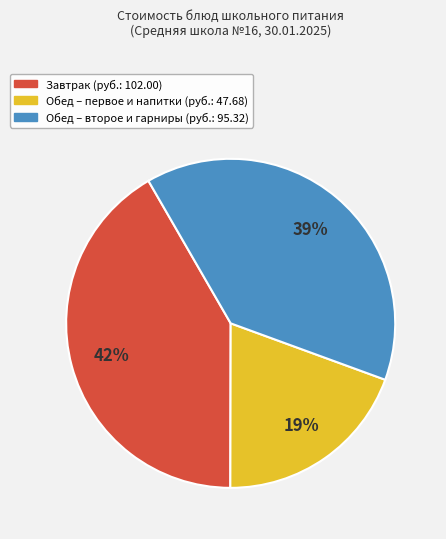

To the nearest percent, what is the average slice percentage?

33%